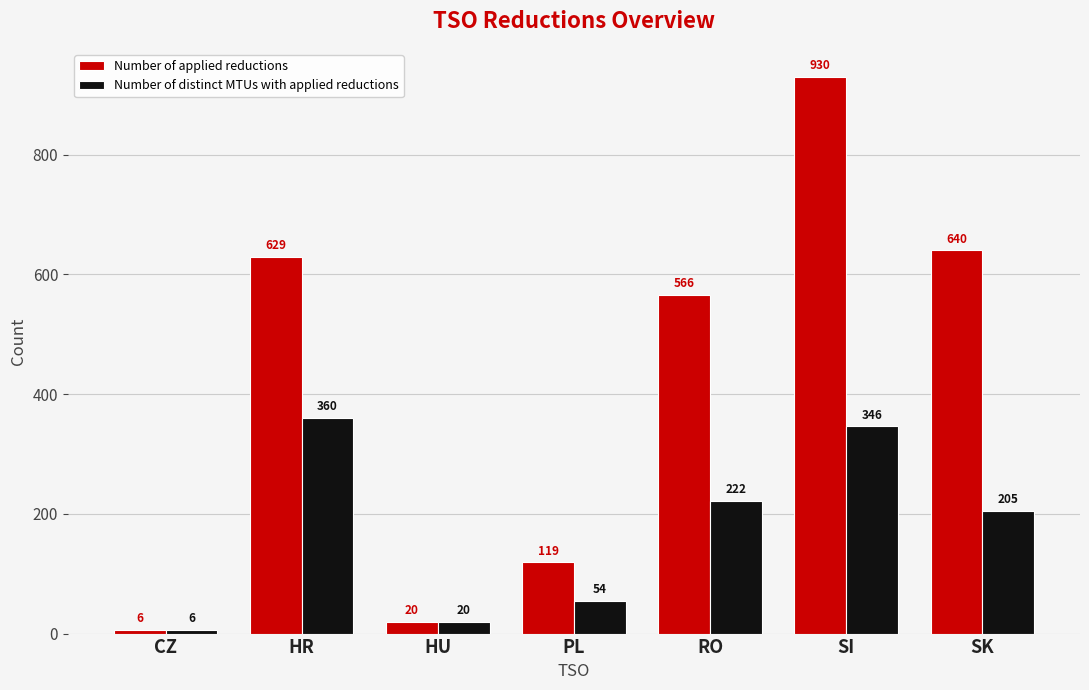

How many series are shown in this chart?

2